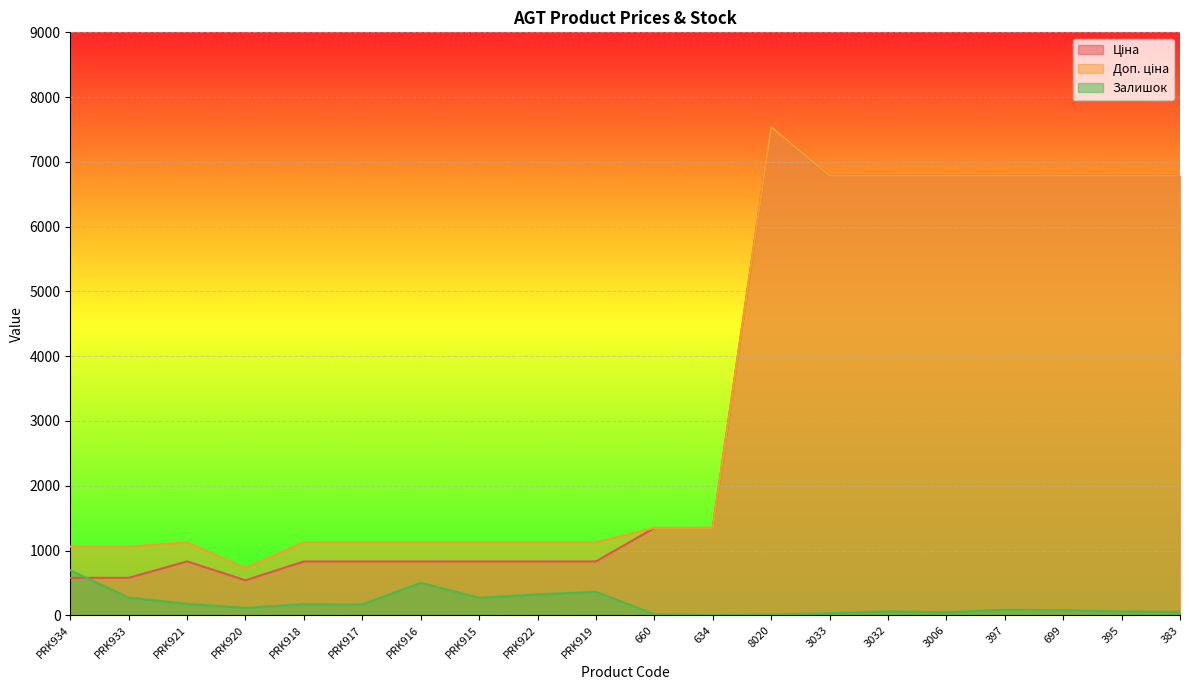

What is the label of the 9th point from the right?

634